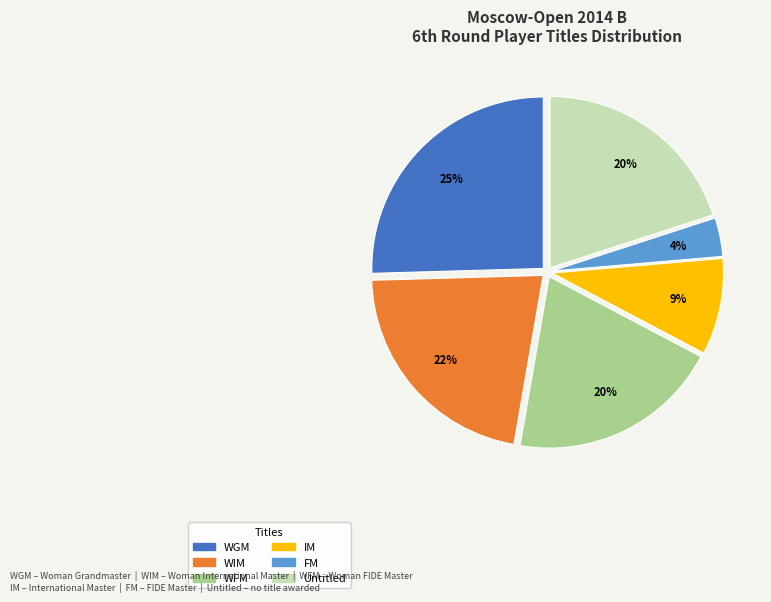

Is there any slice that represents more than half of the pie?

No